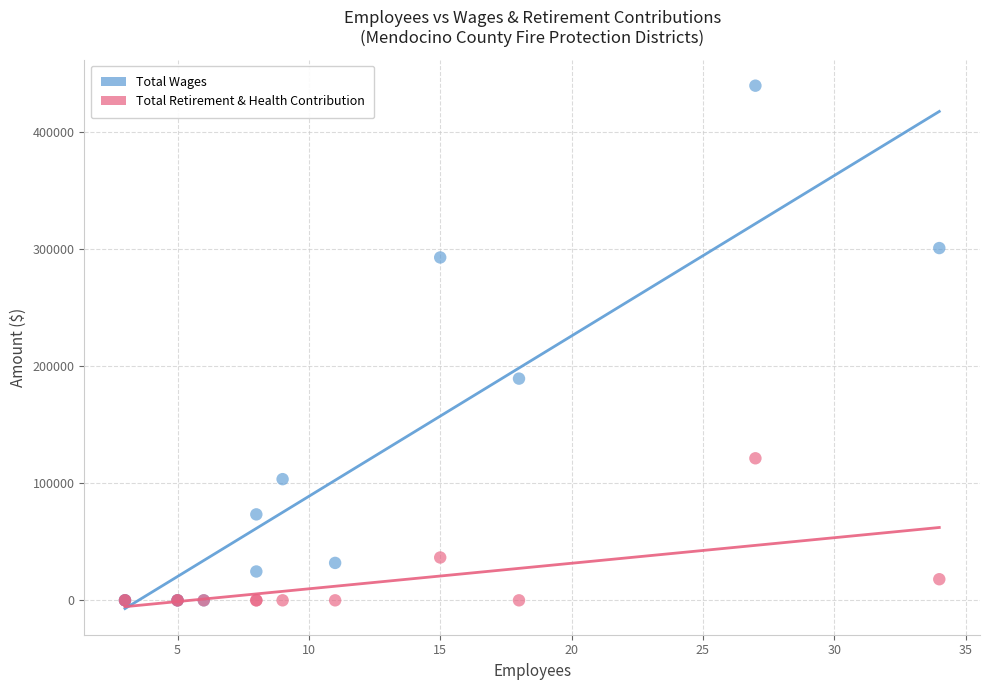

In the Total Retirement & Health Contribution series, what Y value is closest to 60597?

36544